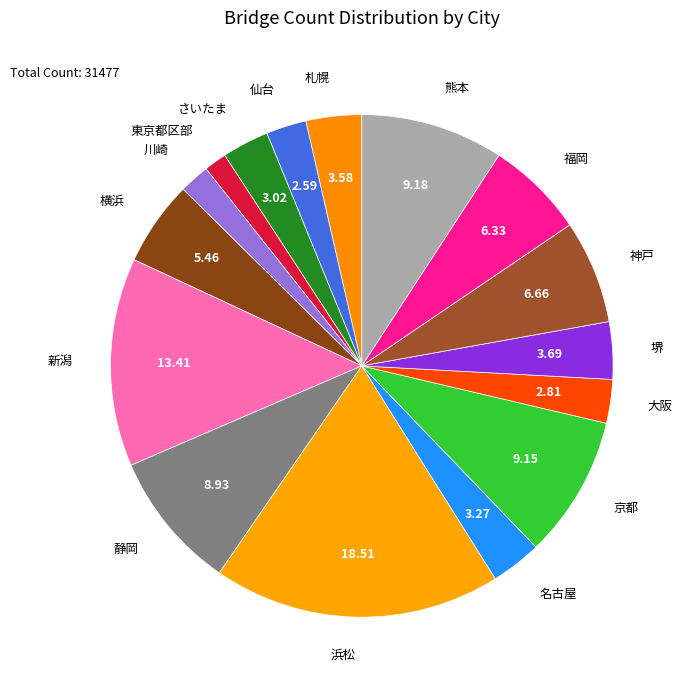

What is the ratio of the value at 神戸 to the value at 東京都区部?

4.6